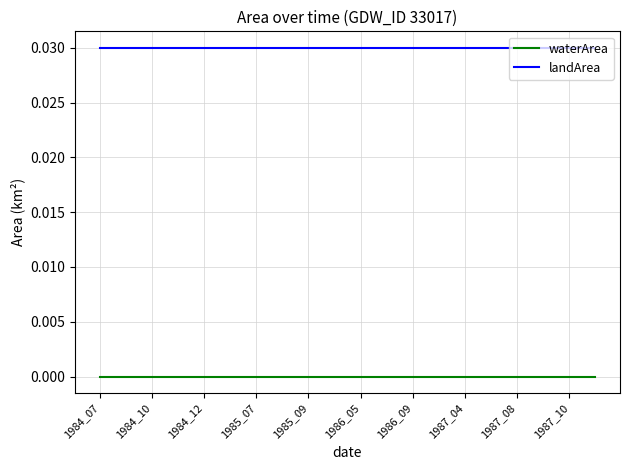

Rank the series by their maximum value, from highest to lowest.

landArea, waterArea